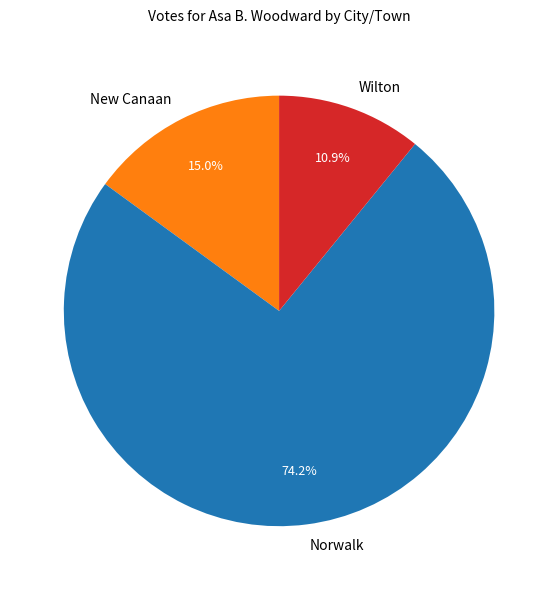

Which slice is the smallest?

Wilton